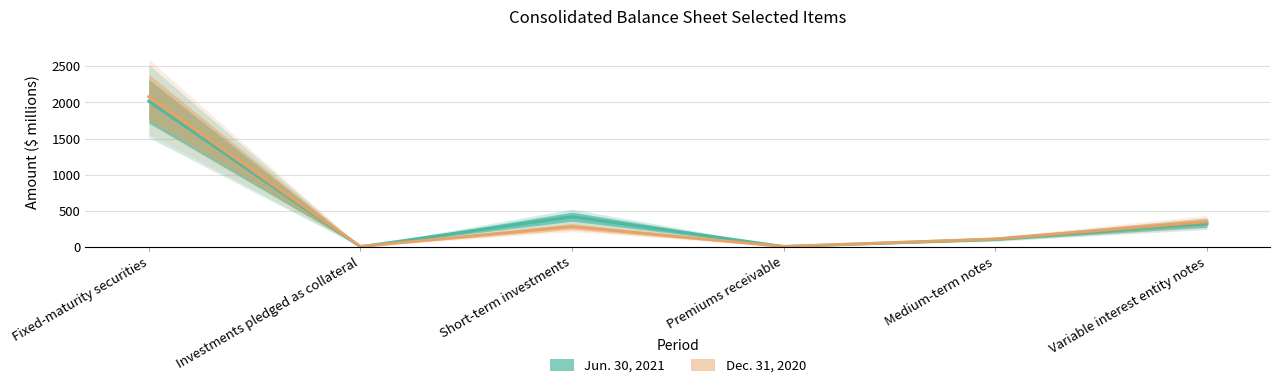

What is the highest value of the Dec. 31, 2020 series?

2078